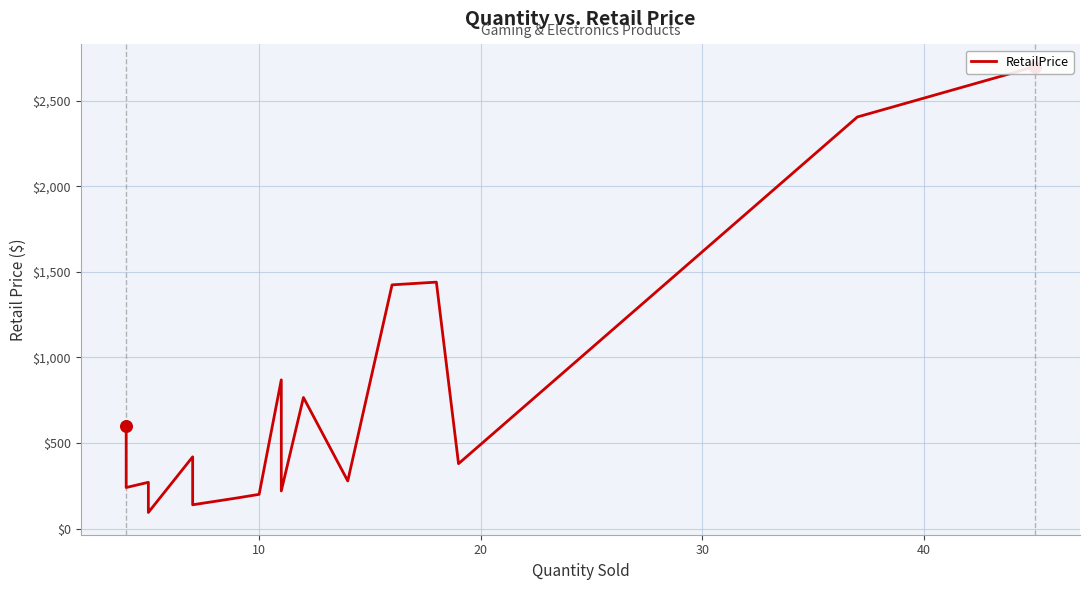

What is the ratio of the value at 0 to the value at 9?

3.0